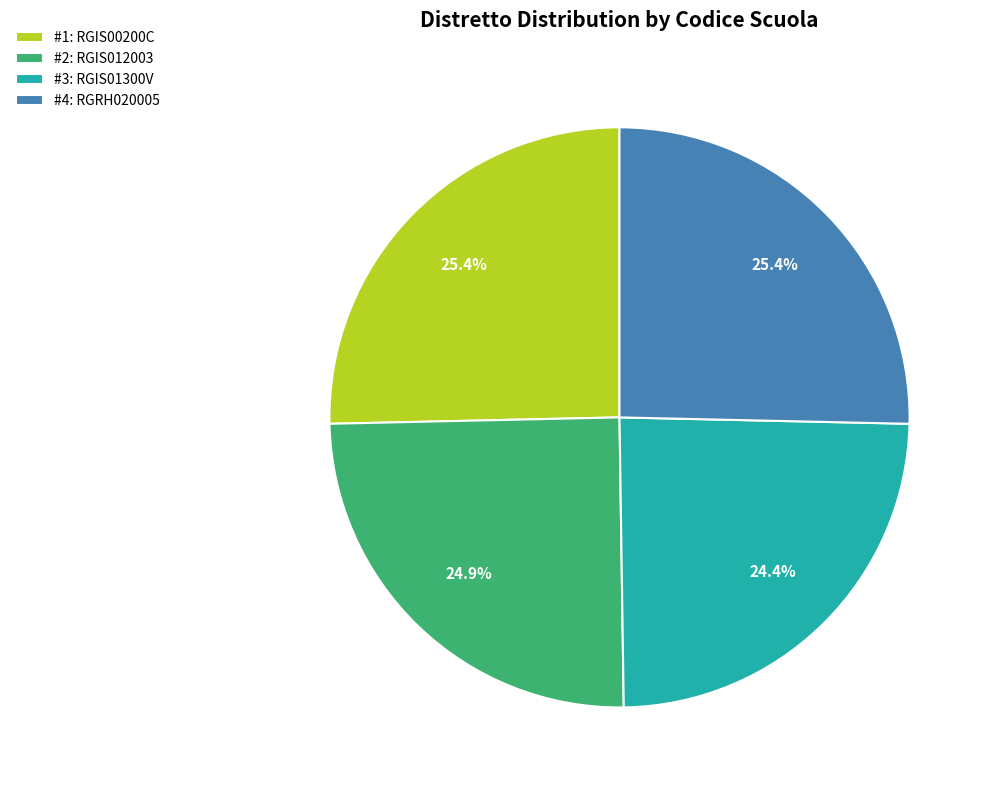

What percentage is NOT represented by #2: RGIS012003?

75.1%